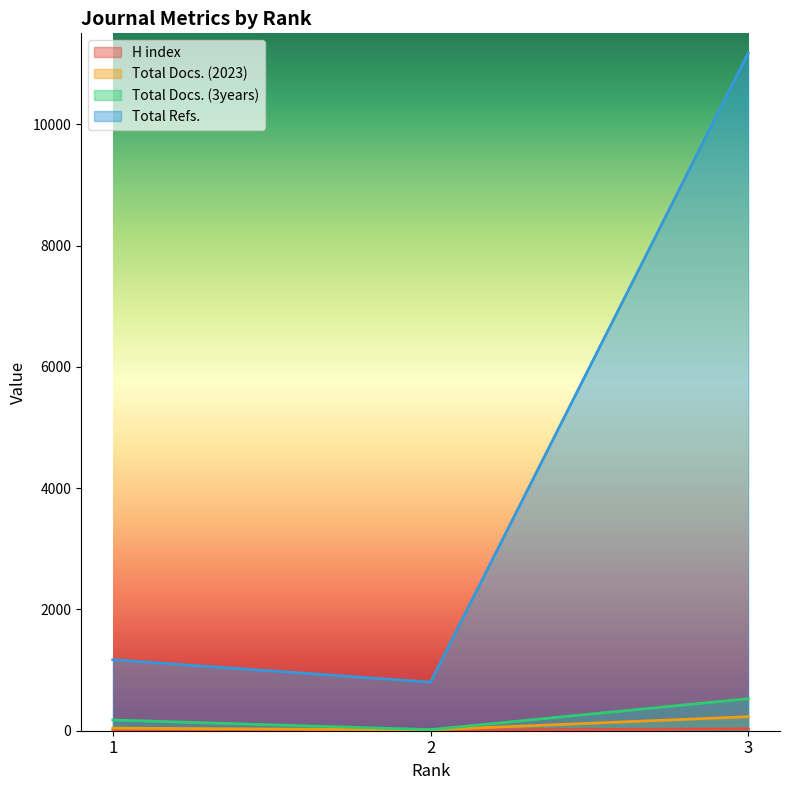

At which label does Total Docs. (2023) reach its peak?

3